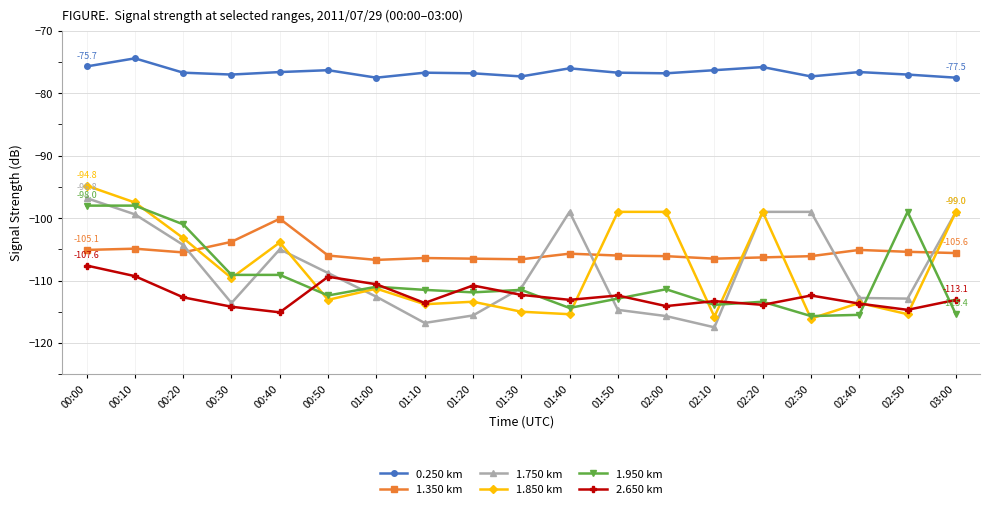

What is the value of the 1.950 km point at the 18th from the left?

-99.0